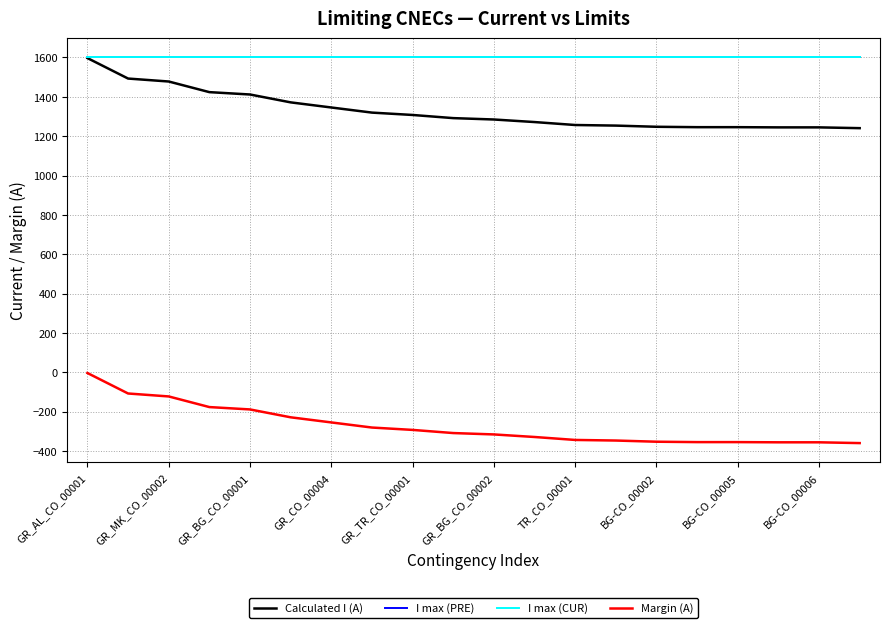

Is this an area chart (filled region under the line)?

No